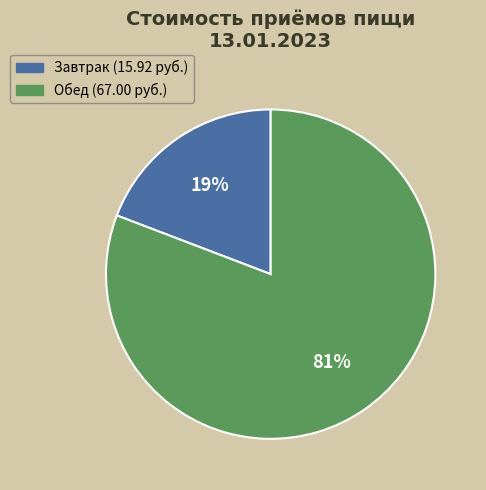

What is the smallest slice in the pie chart?

Завтрак